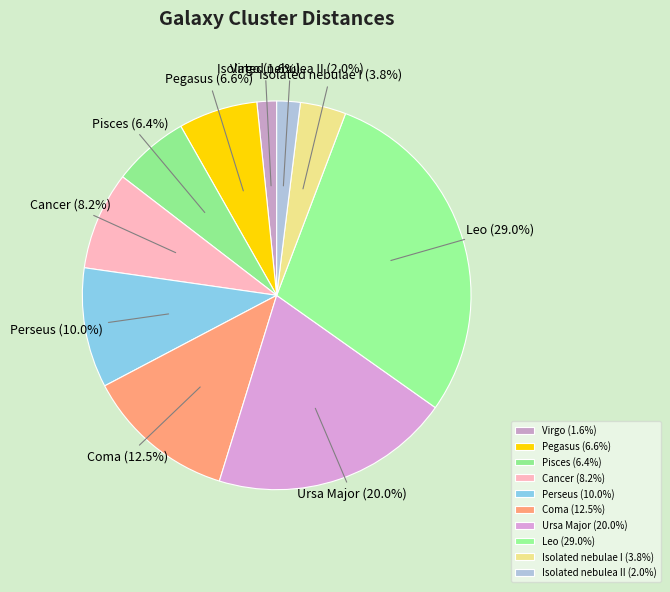

Is it true that Pisces is 6% of the pie?

True